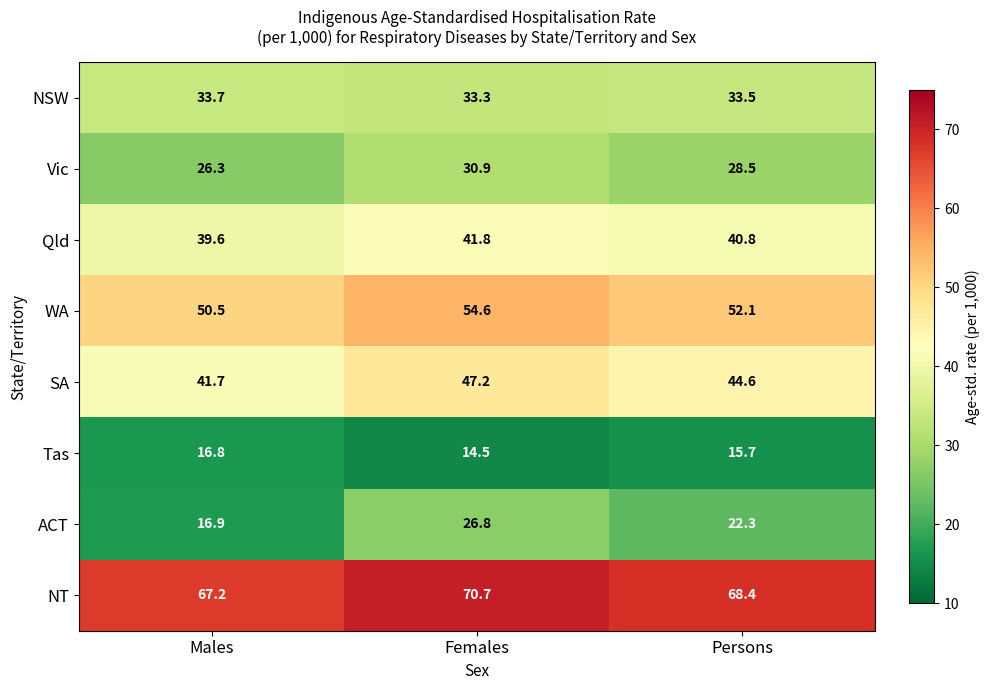

What is the spread (max minus min) of values at Males?

50.4